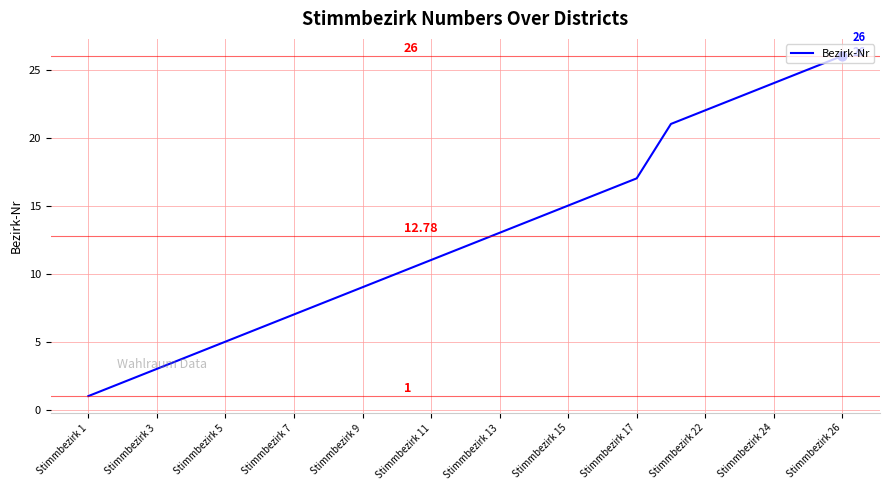

What is the difference between the maximum and minimum values?

25